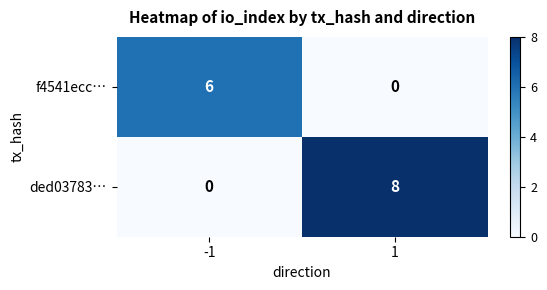

Reading left to right, extract all data points from this chart.

f4541ecc…: 6	0
ded03783…: 0	8